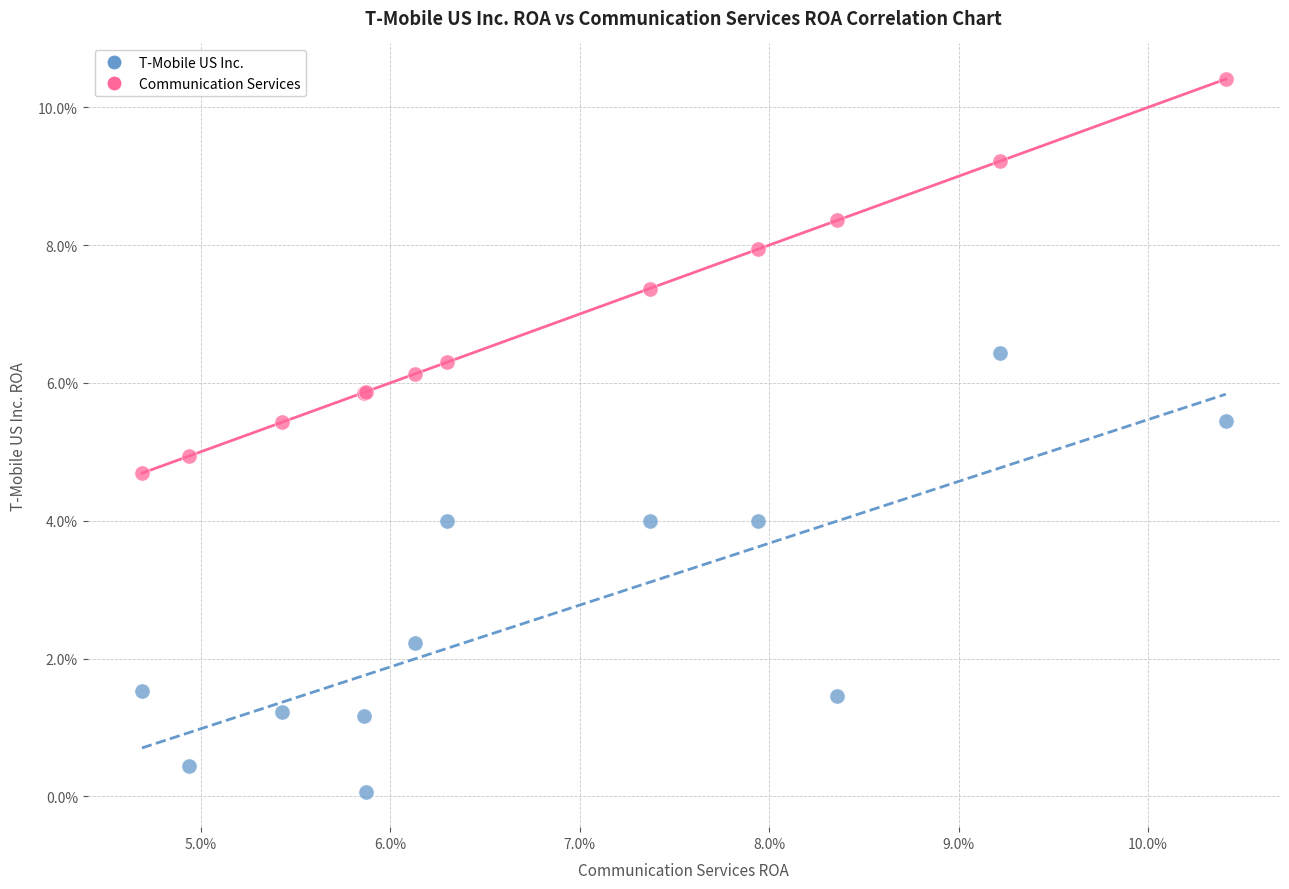

Which series has the largest Y range (max minus min)?

T-Mobile US Inc.